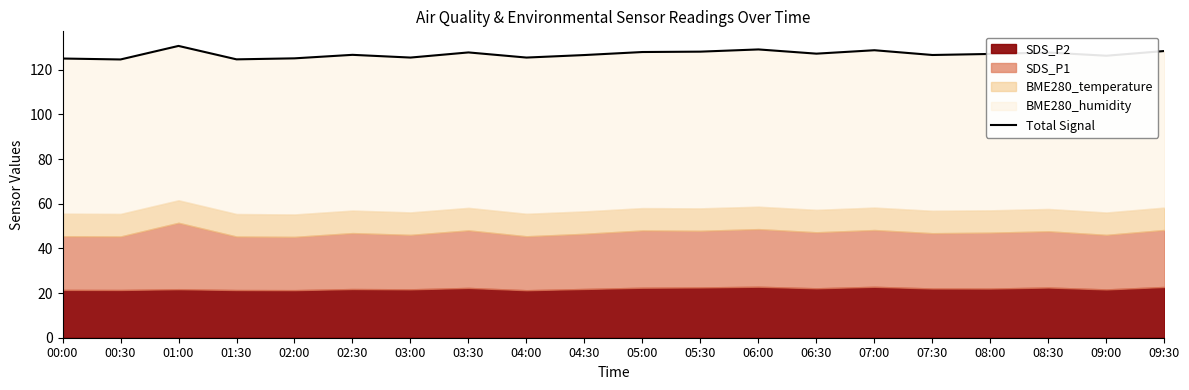

Rank the categories by value from highest to lowest.

01:00, 06:00, 07:00, 09:30, 05:30, 05:00, 03:30, 08:30, 06:30, 08:00, 02:30, 07:30, 04:30, 09:00, 04:00, 03:00, 02:00, 00:00, 01:30, 00:30